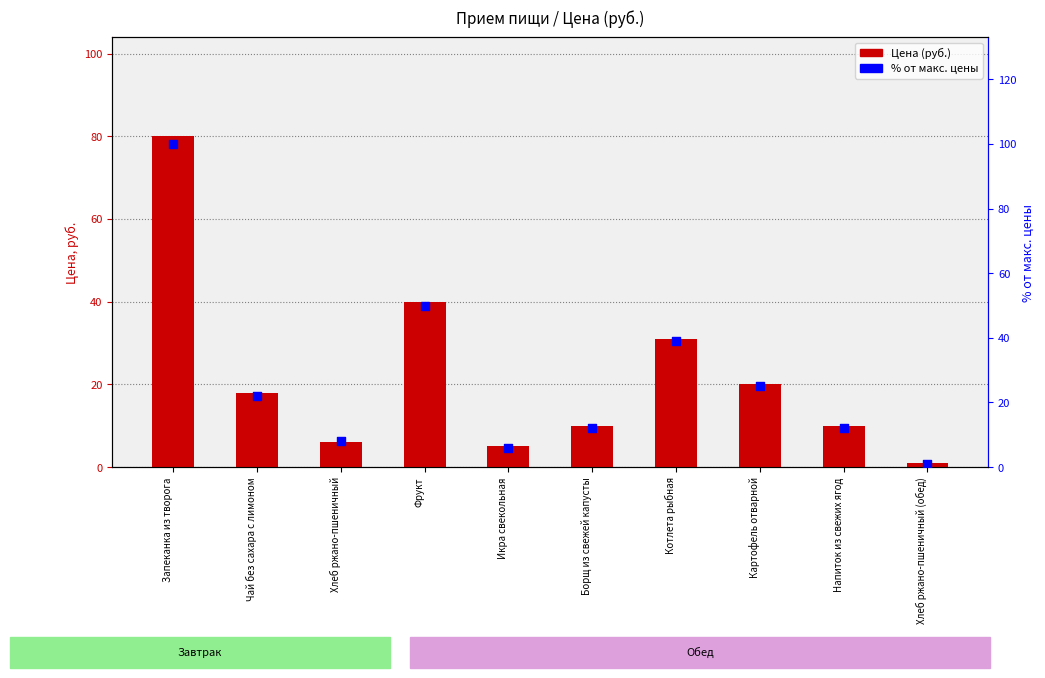

Which series contains the highest Y value?

% от макс. цены